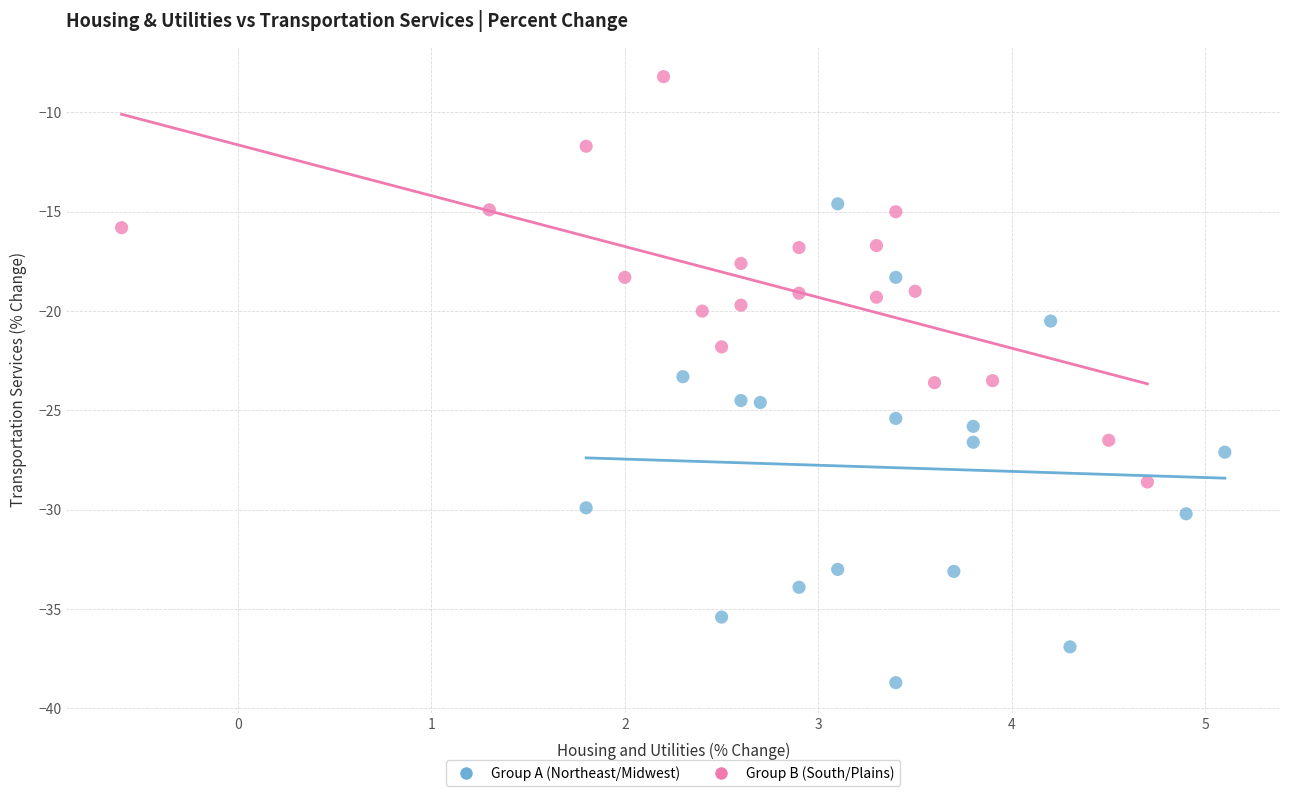

Which series reaches the maximum Y coordinate?

Group B (South/Plains)